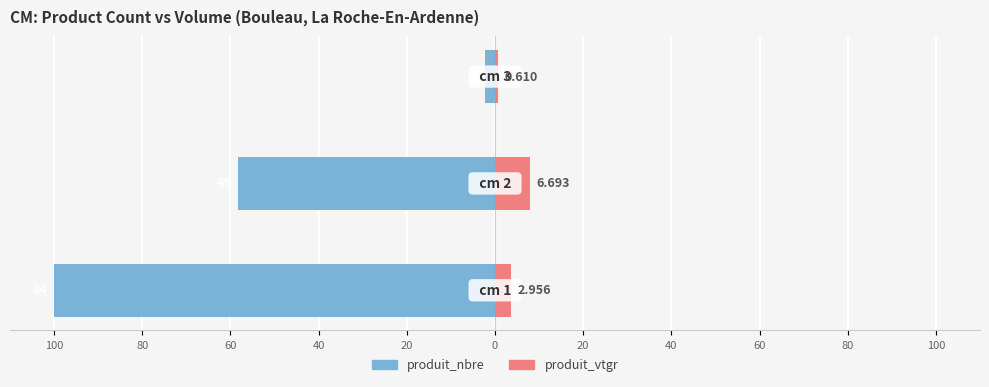

Count the number of categories in the chart.

3